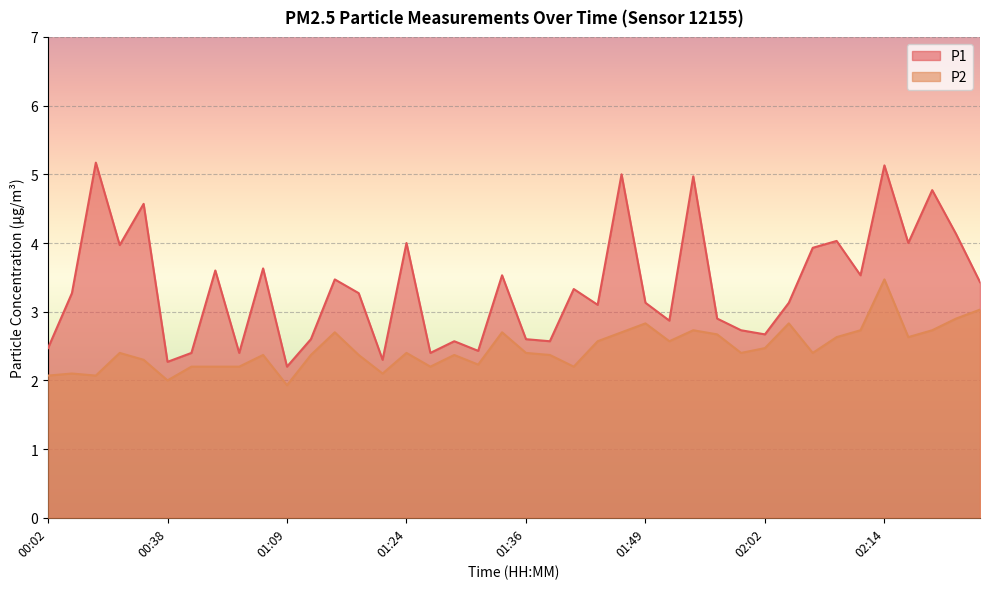

Which label corresponds to the smallest value in the chart?

01:09